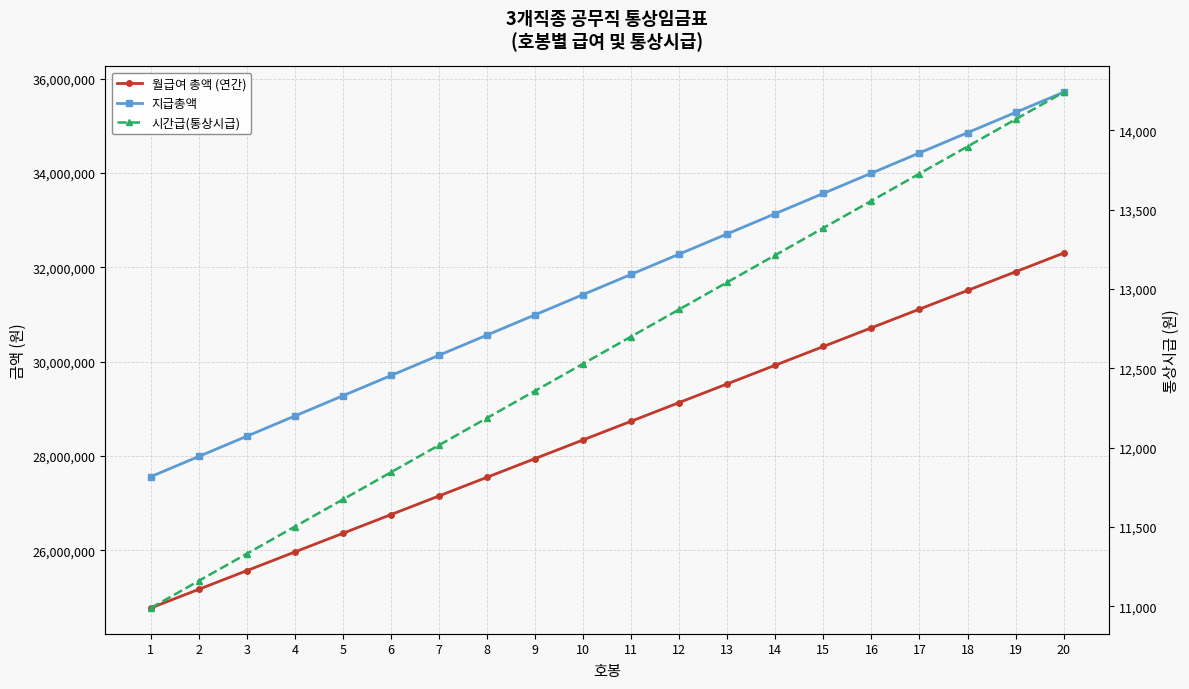

Reading left to right, list all the values displayed in this chart.

월급여 총액 (연간): 24776400.0	25172400.0	25568400.0	25964400.0	26360400.0	26756400.0	27152400.0	27548400.0	27944400.0	28340400.0	28736400.0	29132400.0	29528400.0	29924400.0	30320400.0	30716400.0	31112400.0	31508400.0	31904400.0	32300400.0
지급총액: 27561100.0	27990100.0	28419100.0	28848100.0	29277100.0	29706100.0	30135100.0	30564100.0	30993100.0	31422100.0	31851100.0	32280100.0	32709100.0	33138100.0	33567100.0	33996100.0	34425100.0	34854100.0	35283100.0	35712100.0
시간급(통상시급): 10989.3	11160.3	11331.4	11502.4	11673.5	11844.5	12015.6	12186.6	12357.7	12528.7	12699.8	12870.9	13041.9	13213.0	13384.0	13555.1	13726.1	13897.2	14068.2	14239.3